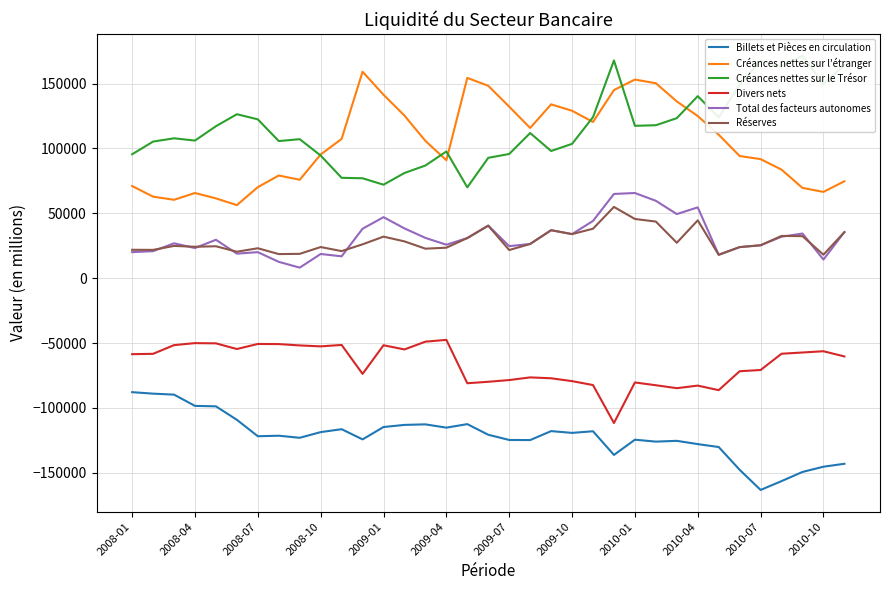

What is the approximate value of Créances nettes sur le Trésor at 28?

123904.3